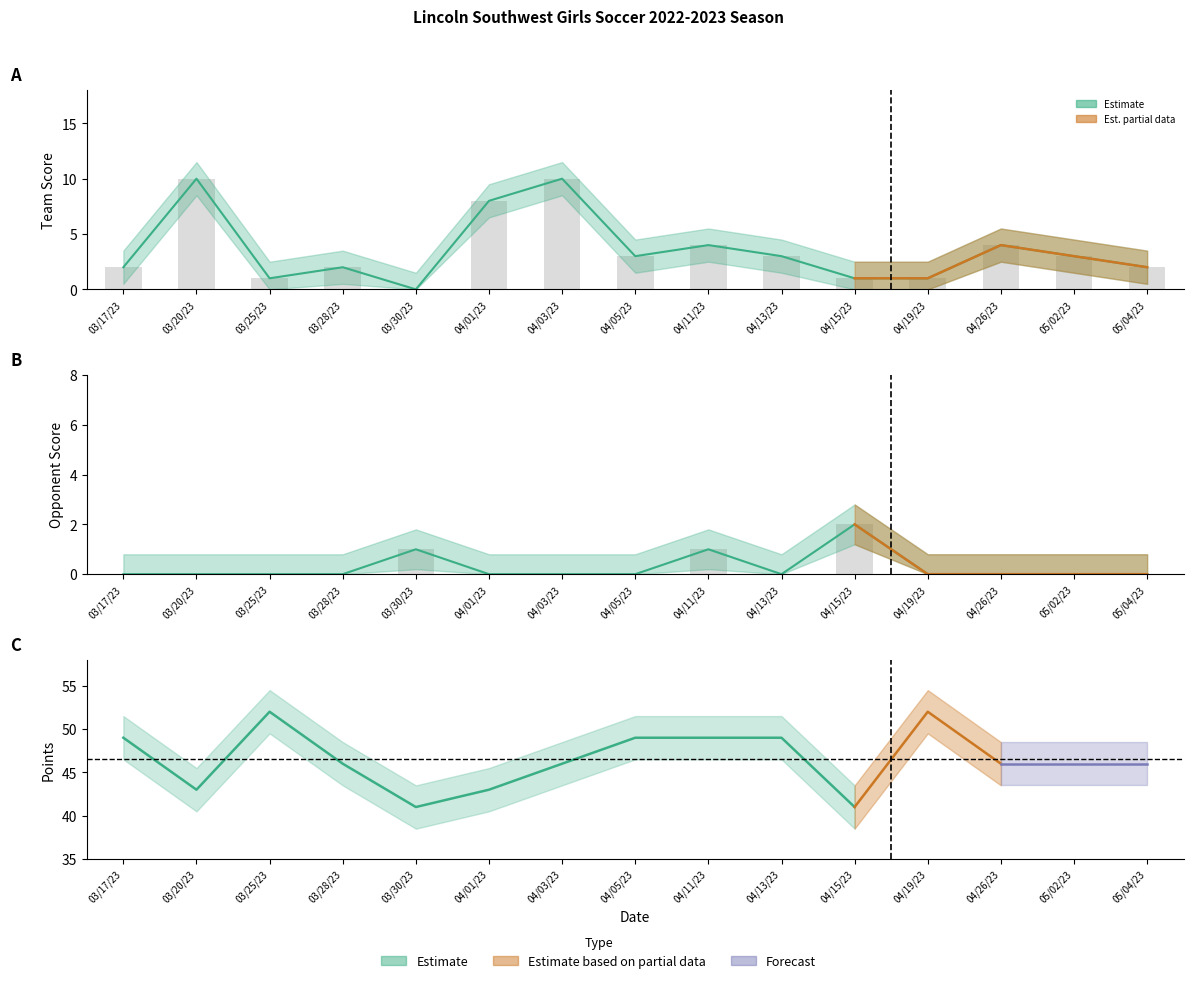

How many data points in Opponent Score are above 0?

3